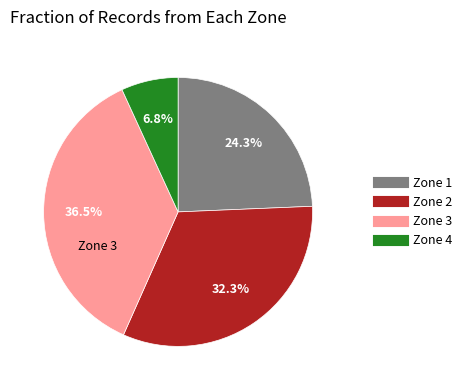

To the nearest percent, what portion does Zone 4 represent?

7%